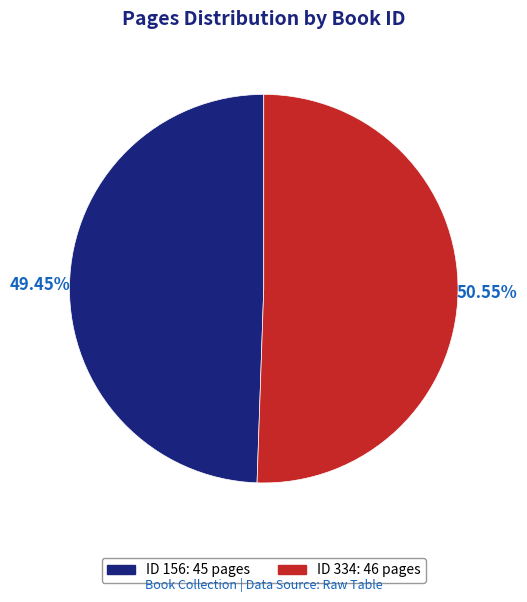

Is there a majority slice in this chart?

Yes